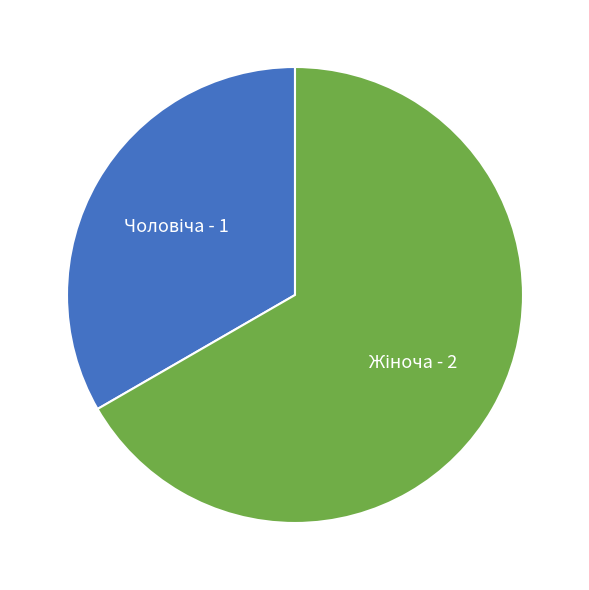

Does any single category account for the majority?

Yes